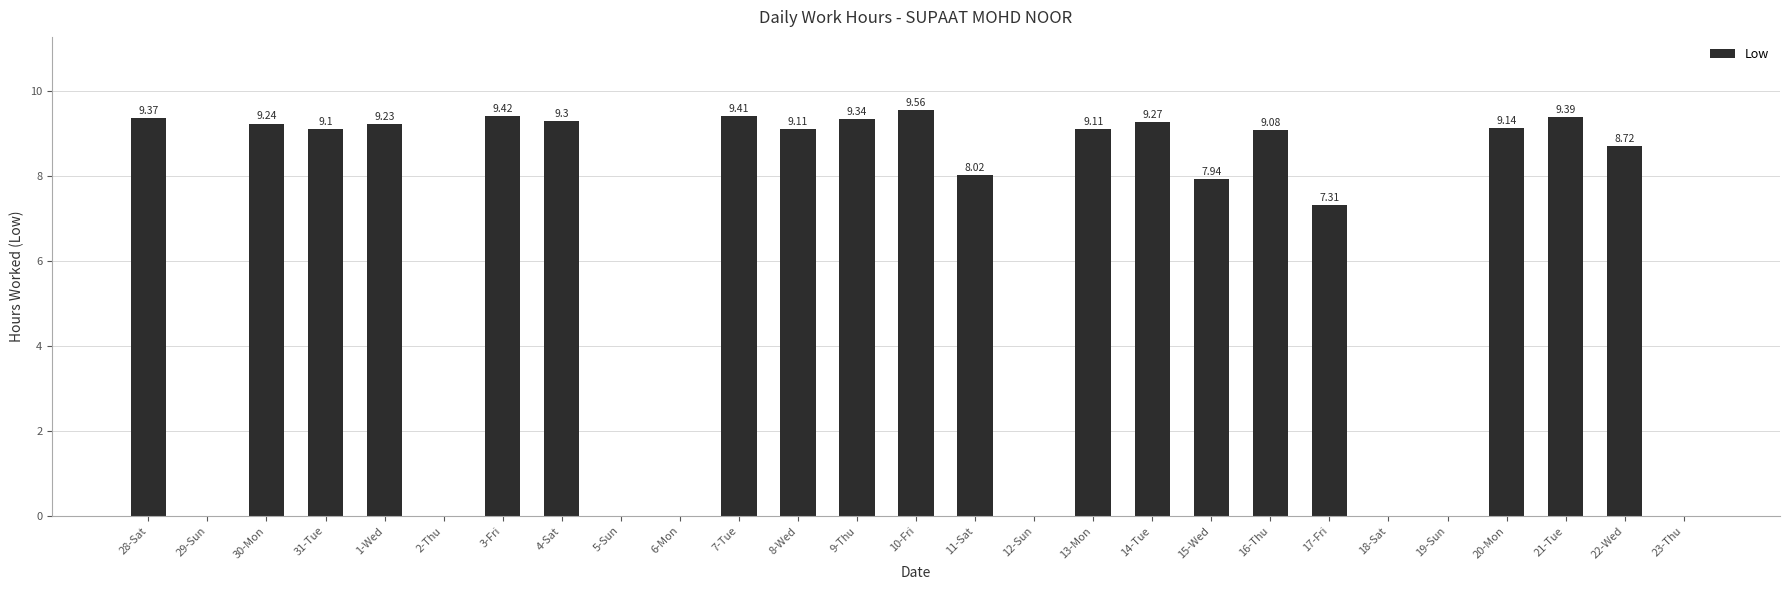

What is the change in value from 28-Sat to 12-Sun?

-9.4